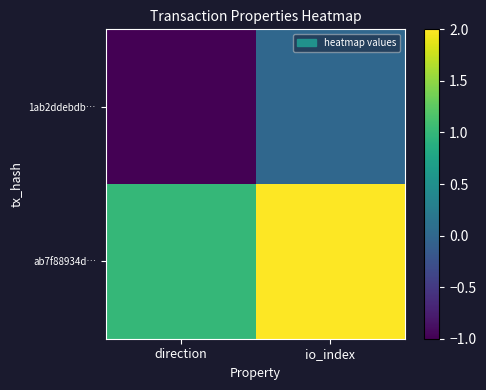

Which series has the largest total across all categories?

ab7f88934d…